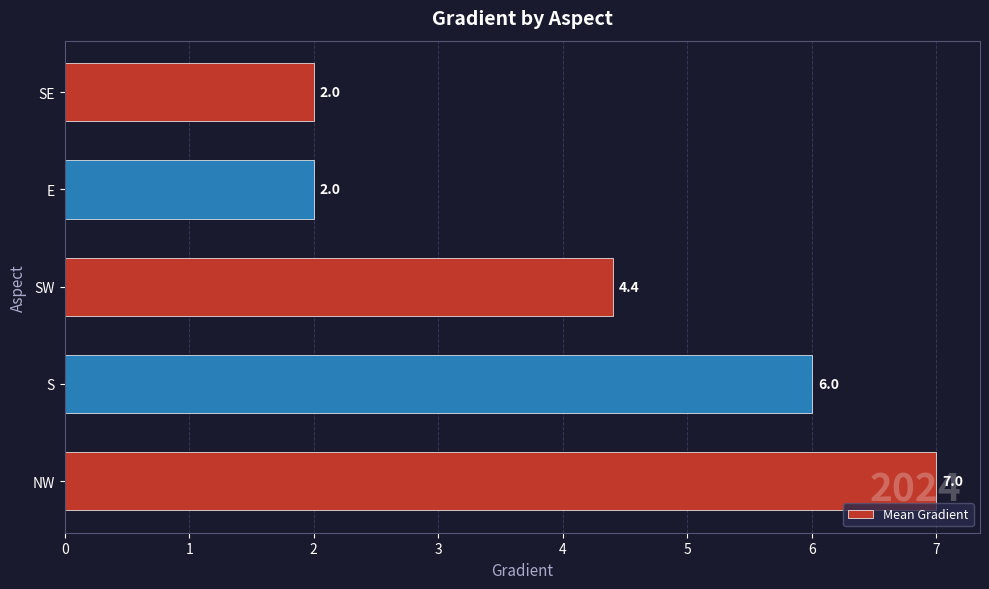

At which label is the value closest to 4?

SW